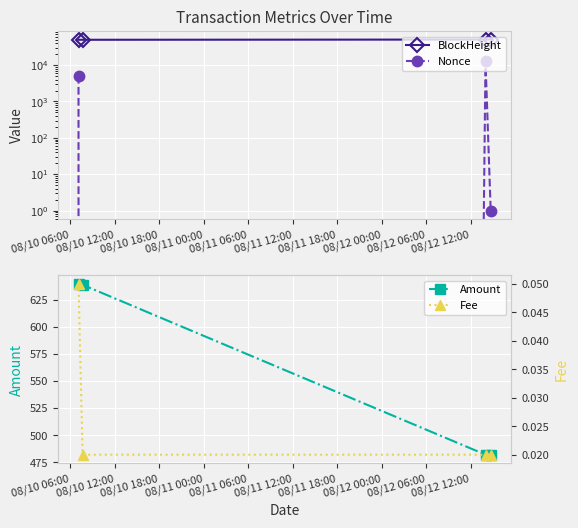

How many values in the Nonce series exceed 5063?

1